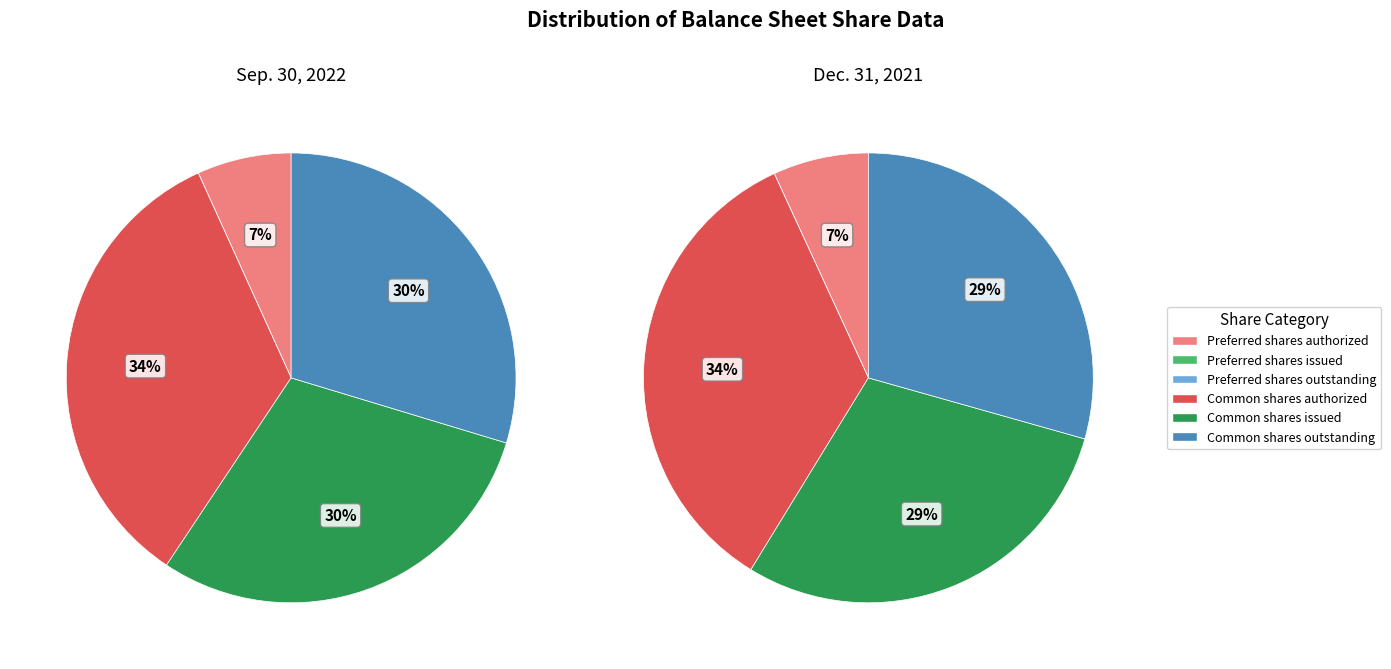

Which category has the smallest portion of the pie?

Preferred shares issued